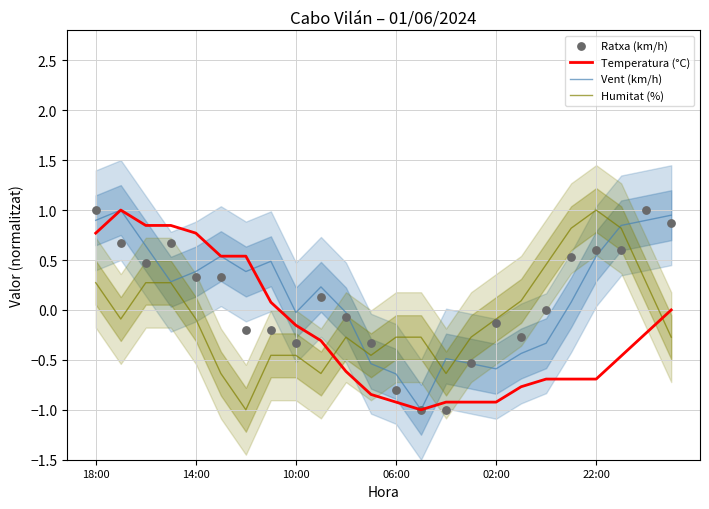

At how many categories does at least one series exceed 0?

16